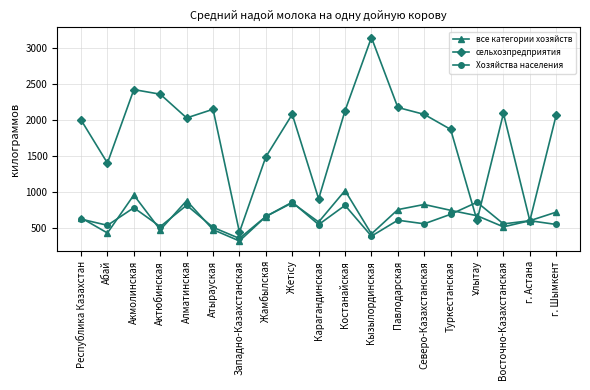

What value does the все категории хозяйств series have at Жамбылская, to the nearest 10?

660